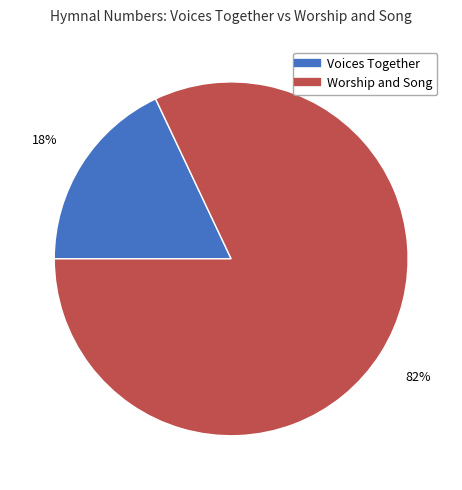

Does Voices Together account for over 50% of the chart?

No